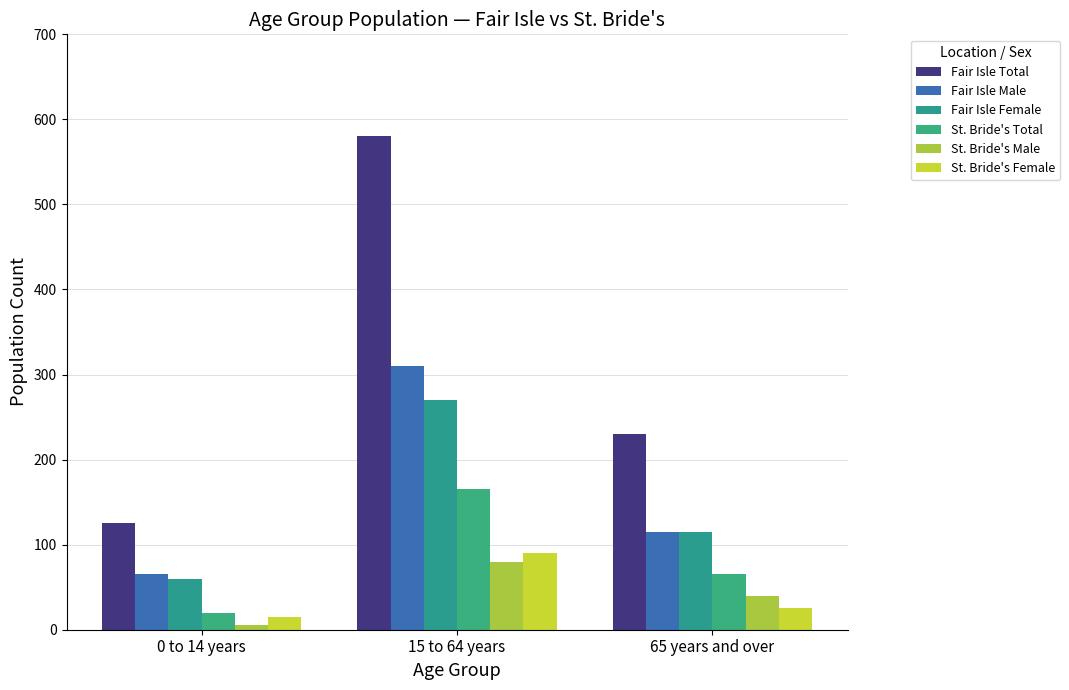

Where does the St. Bride's Female series first go above 25?

15 to 64 years